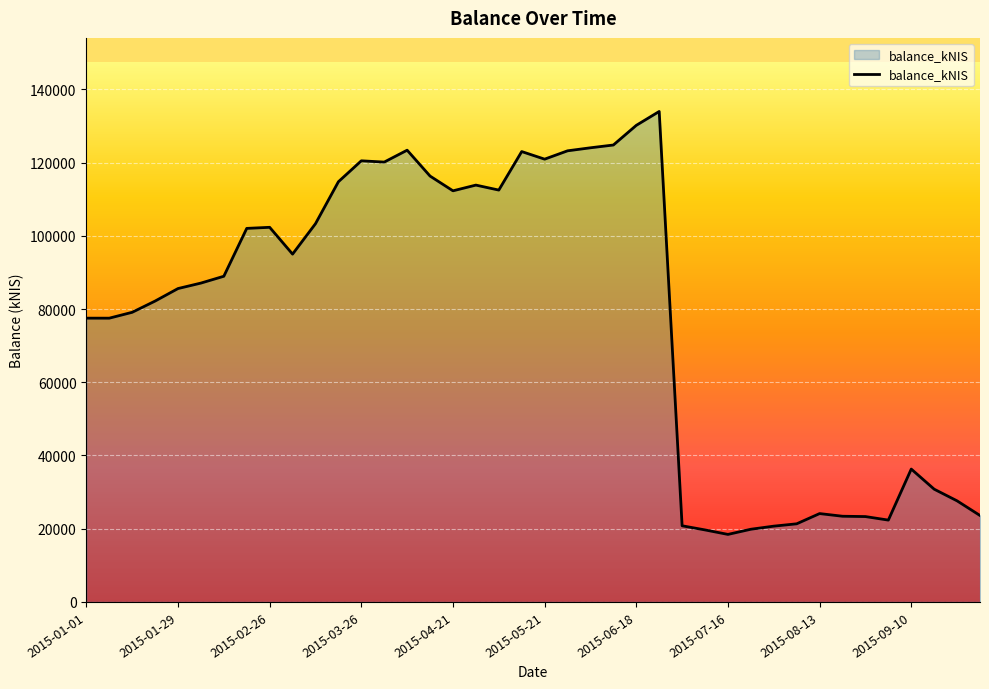

What is the maximum value shown in the chart?

133962.8